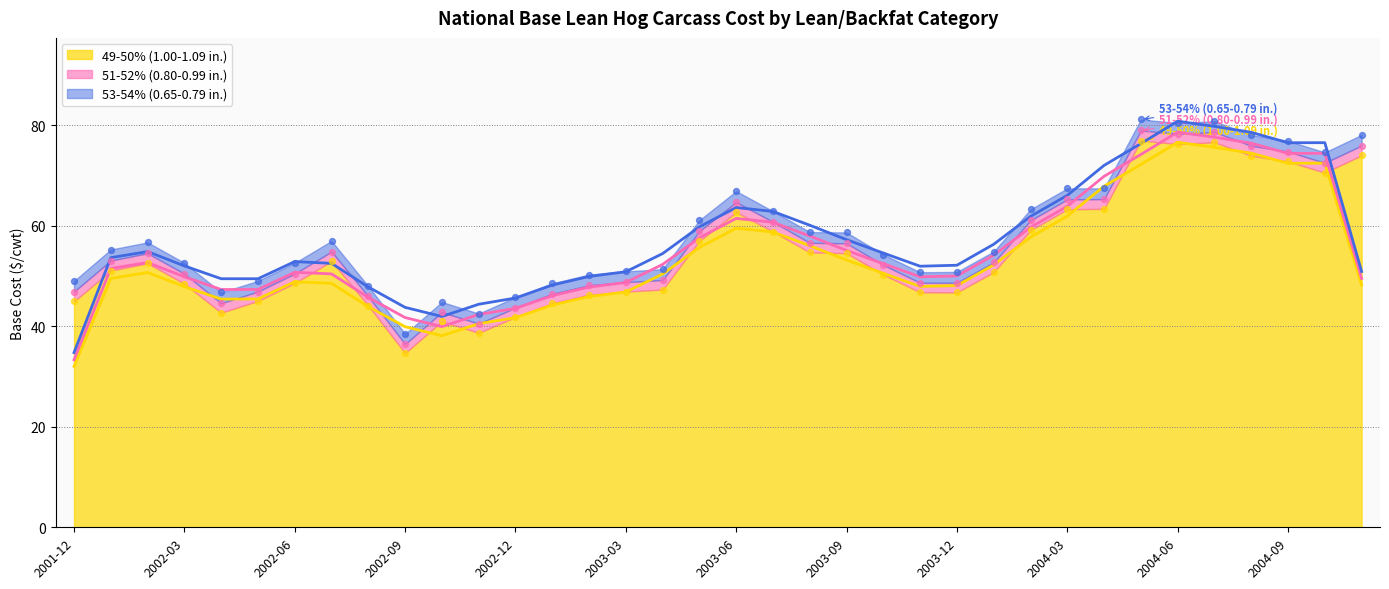

Which series contains the highest Y value?

53-54% (0.65-0.79 in.)